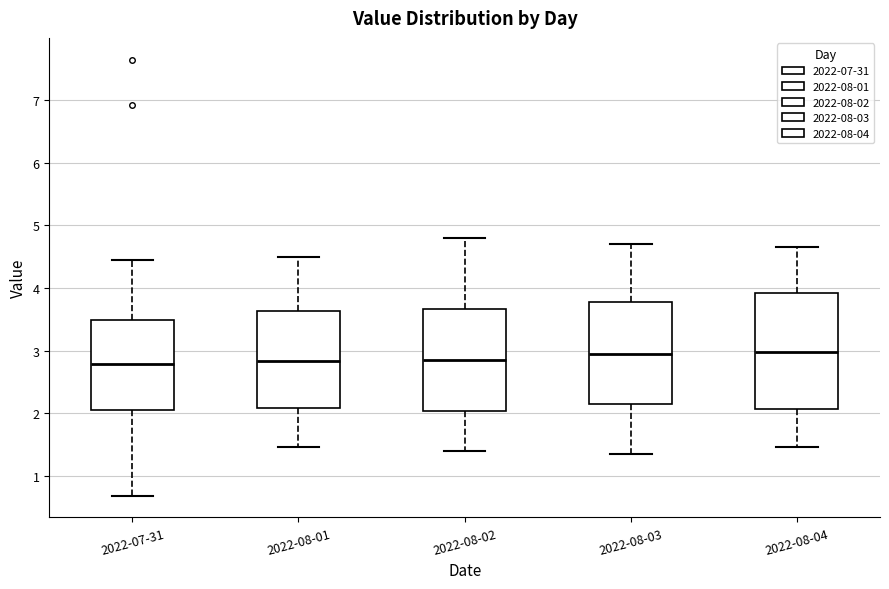

Reading left to right, transcribe this box plot: for each box, give where its median line is, the range the box spans, and where its two whiskers end, as read against the y-axis. The values are not printed on the chart, so give them approximately, as read against the axis.

2022-07-31: median 2.8, box 2.0 to 3.5, whiskers 0.7 to 4.5
2022-08-01: median 2.8, box 2.1 to 3.6, whiskers 1.5 to 4.5
2022-08-02: median 2.9, box 2.0 to 3.7, whiskers 1.4 to 4.8
2022-08-03: median 3.0, box 2.1 to 3.8, whiskers 1.4 to 4.7
2022-08-04: median 3.0, box 2.1 to 3.9, whiskers 1.5 to 4.7